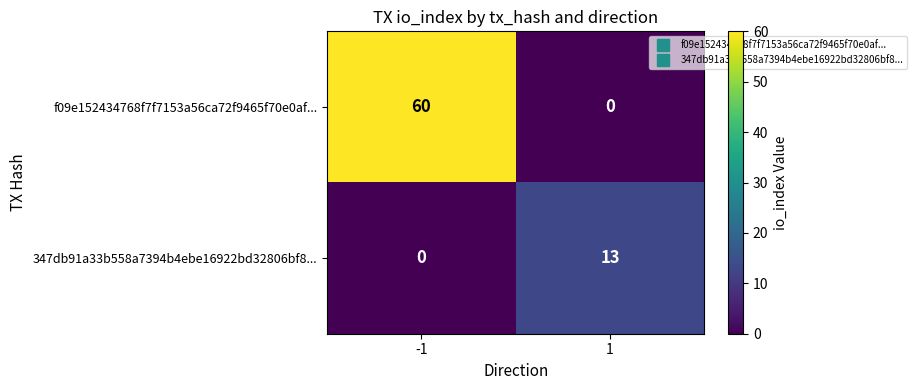

Reading right to left, transcribe all the data shown in this chart.

f09e152434768f7f7153a56ca72f9465f70e0af...: 0	60
347db91a33b558a7394b4ebe16922bd32806bf8...: 13	0